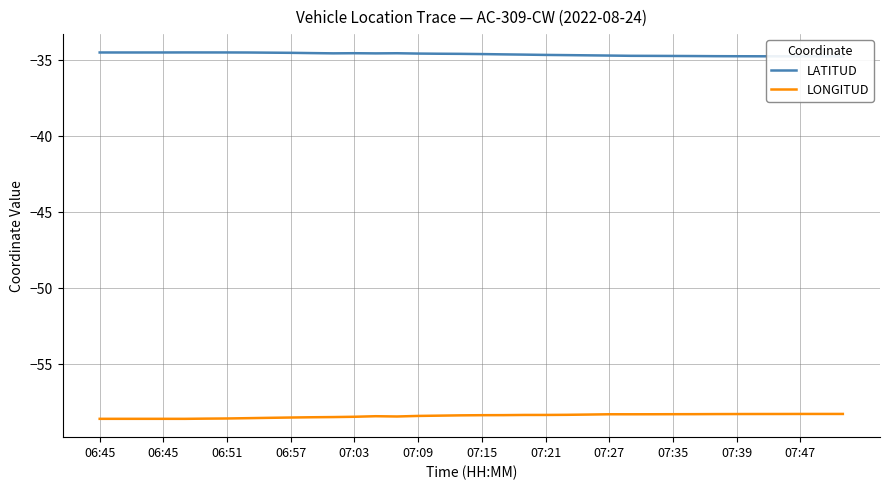

True or false: LONGITUD and LATITUD intersect in this chart.

False